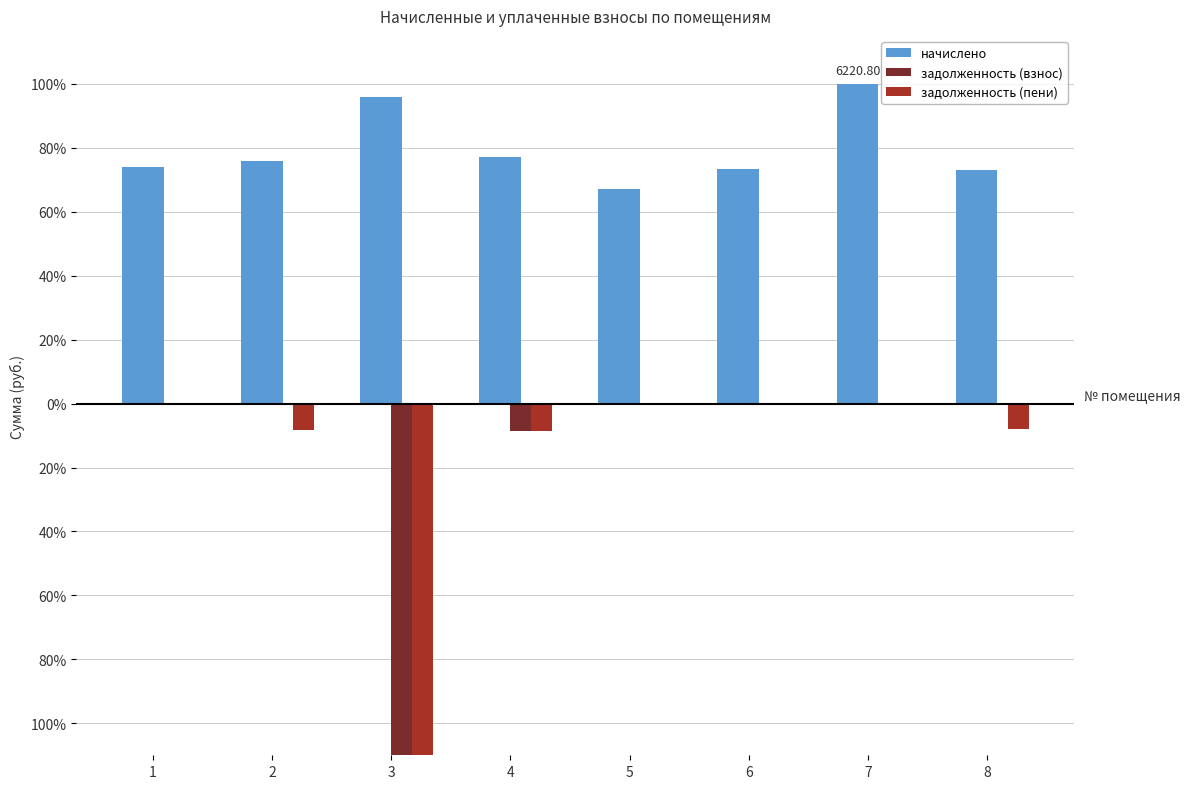

At which category is the sum across all series the highest?

7